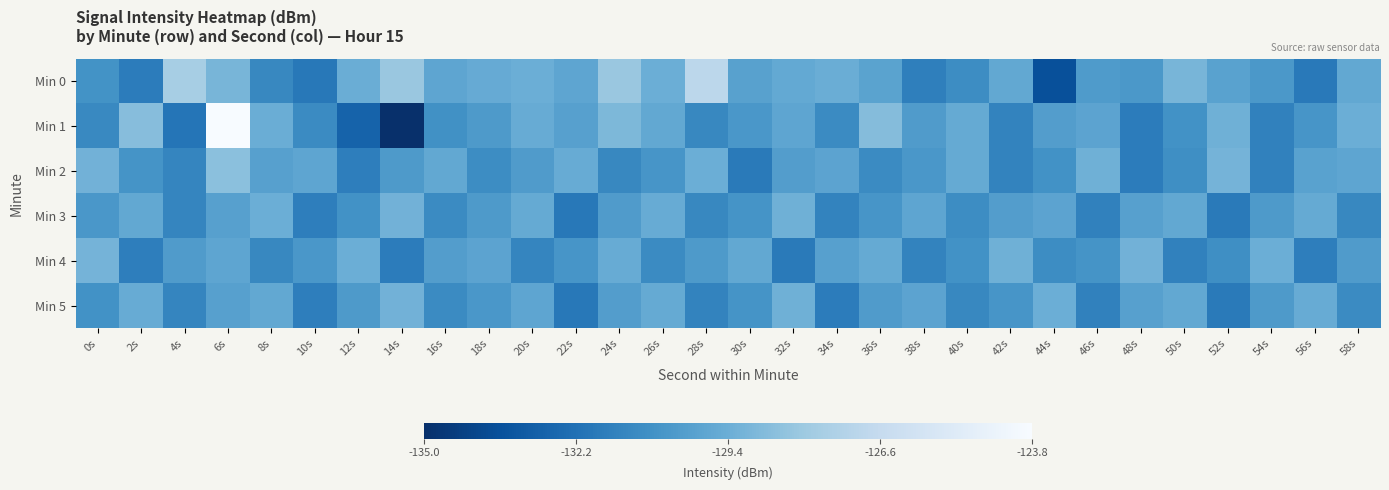

At how many categories does at least one series exceed -131?

30